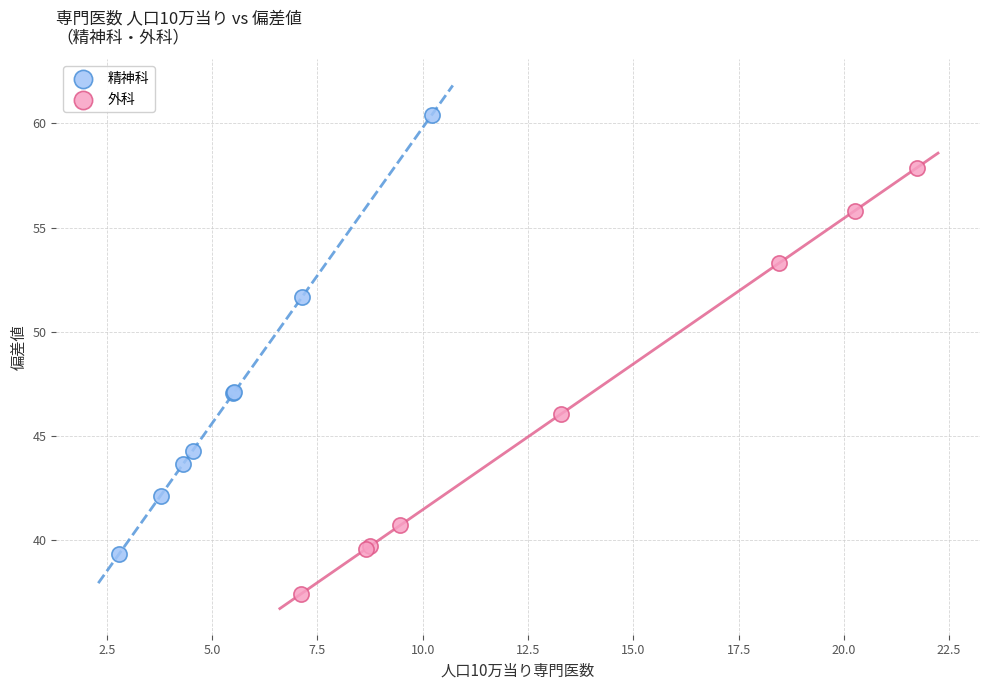

Which series contains the lowest Y value?

外科